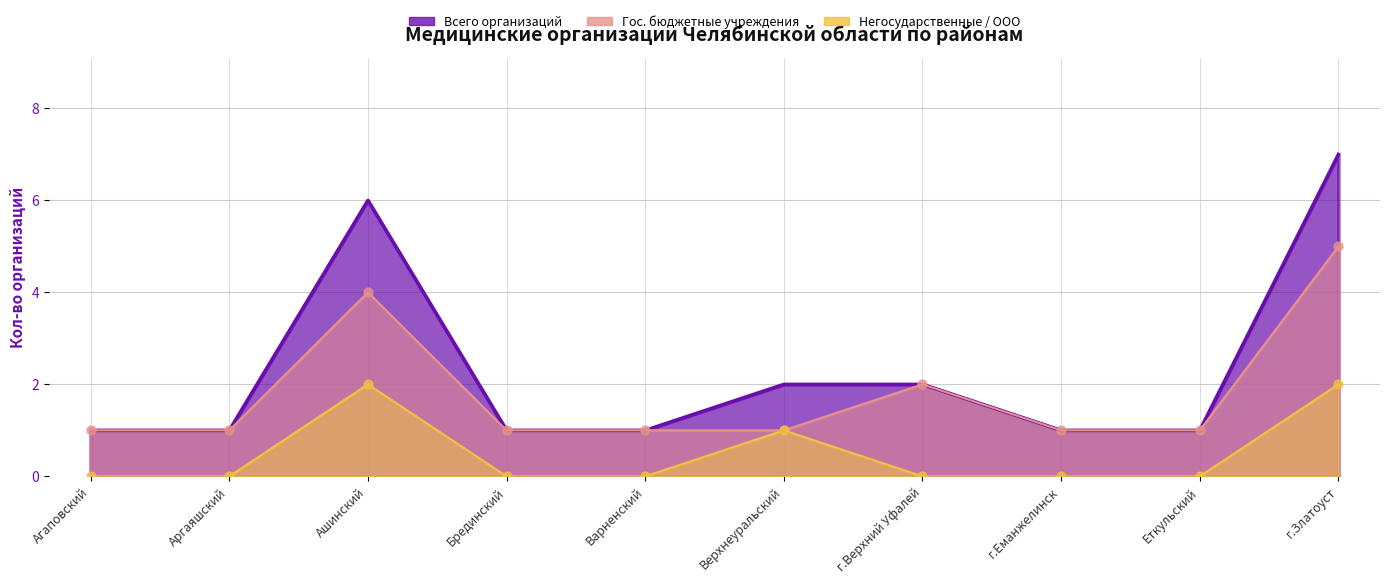

What are all the series names shown in the legend?

Всего организаций, Гос. бюджетные учреждения, Негосударственные / ООО